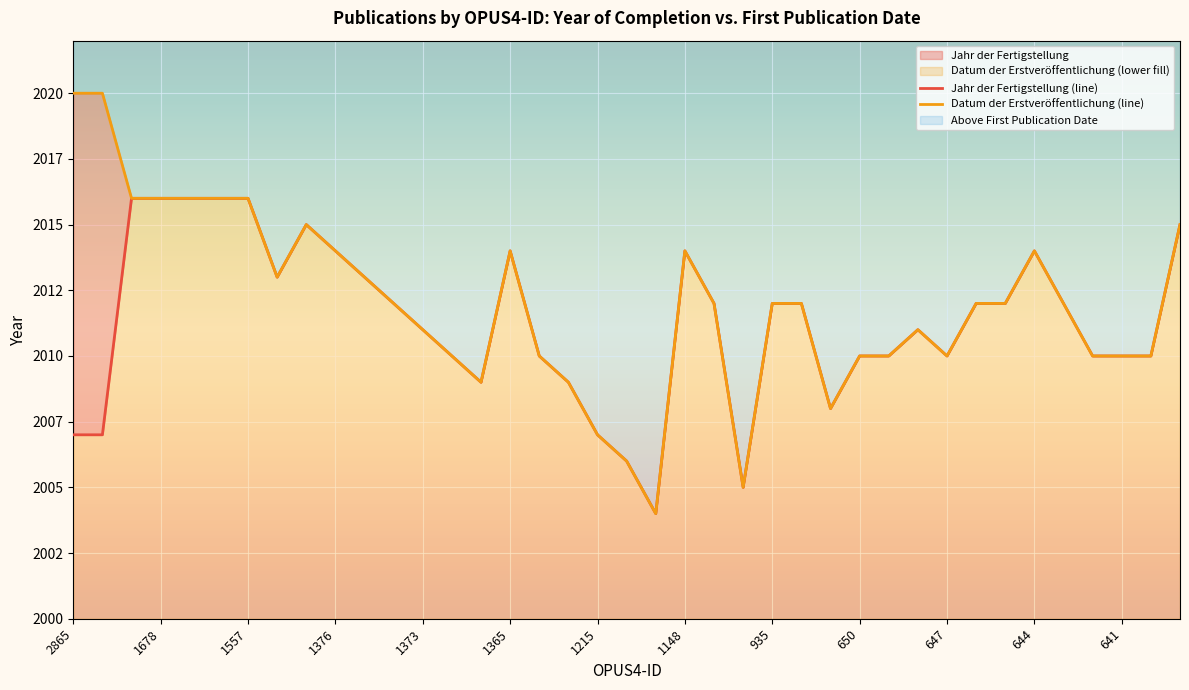

Is it true that Jahr der Fertigstellung equals 1035 at 1215?

False